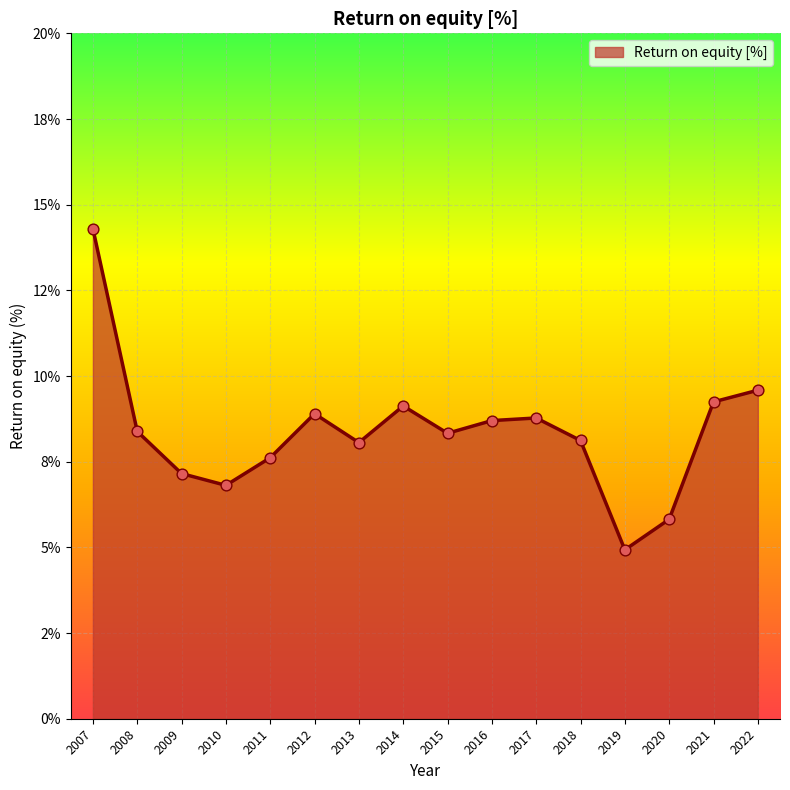

Between 2011 and 2020, which is larger?

2011